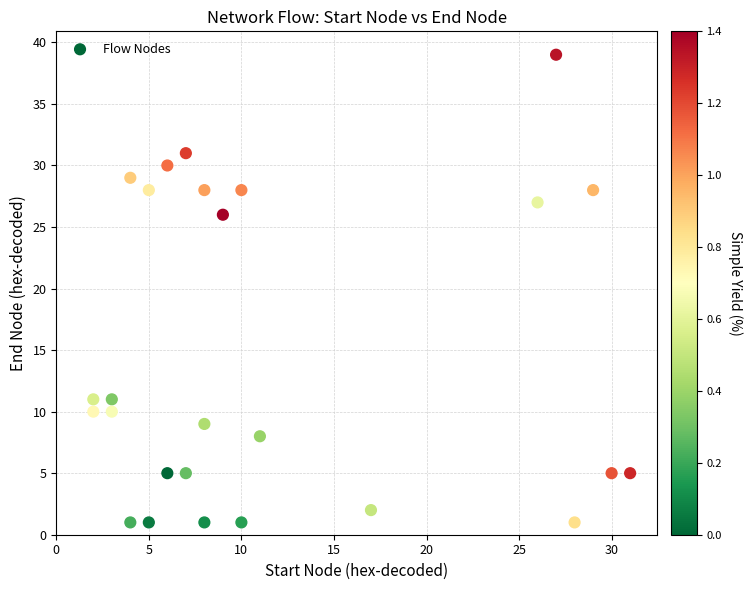

What is the range of Y values (max minus min)?

38